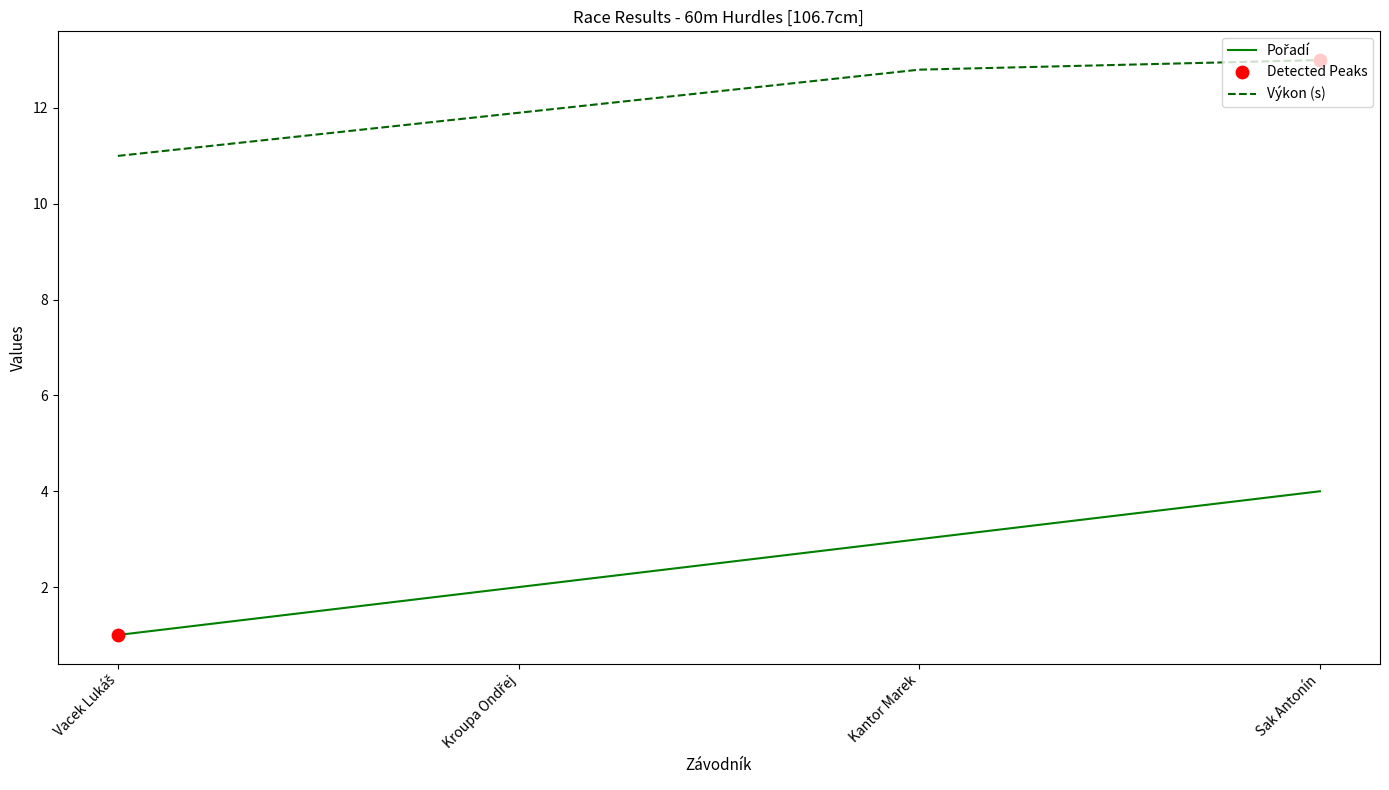

Which series has the largest total across all categories?

Výkon (s)